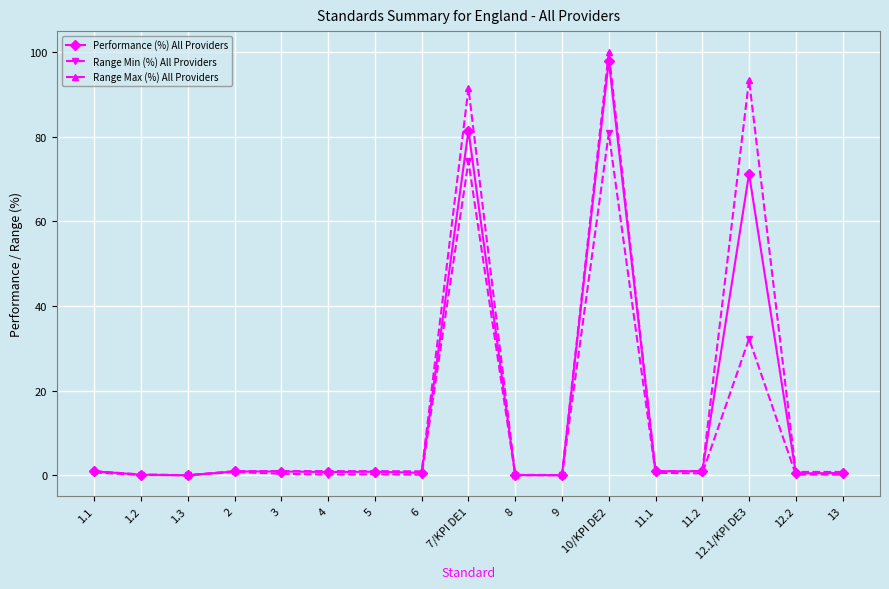

Between 10/KPI DE2 and 12.1/KPI DE3, which series saw the biggest shift?

Range Min (%) All Providers